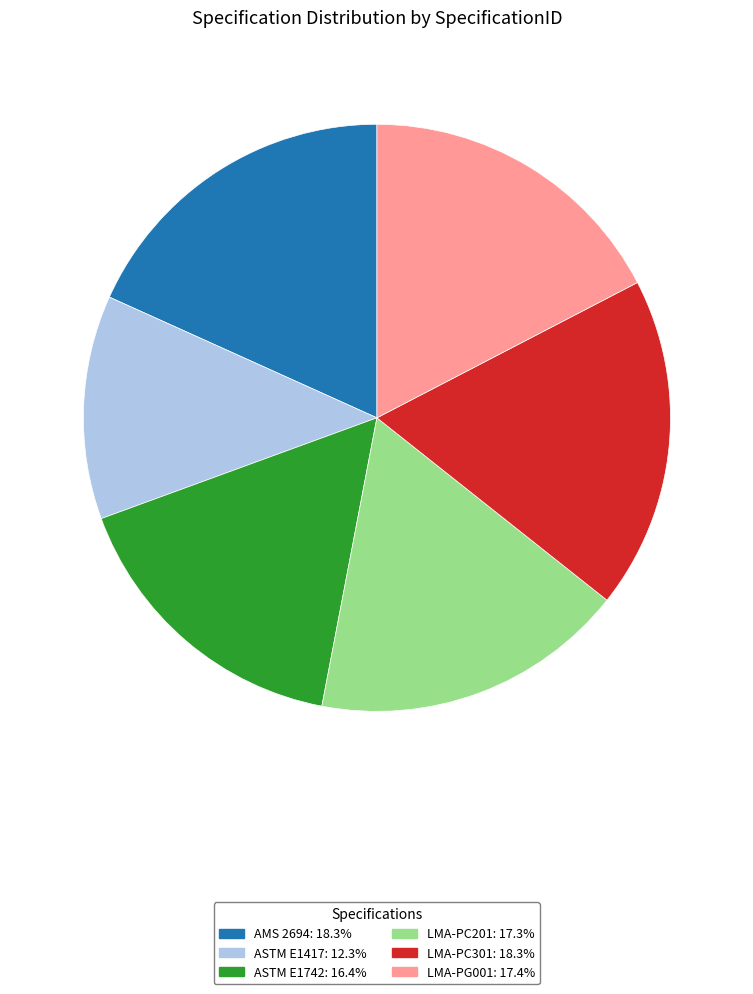

Is LMA-PC301: 18.3% the majority of the pie?

No